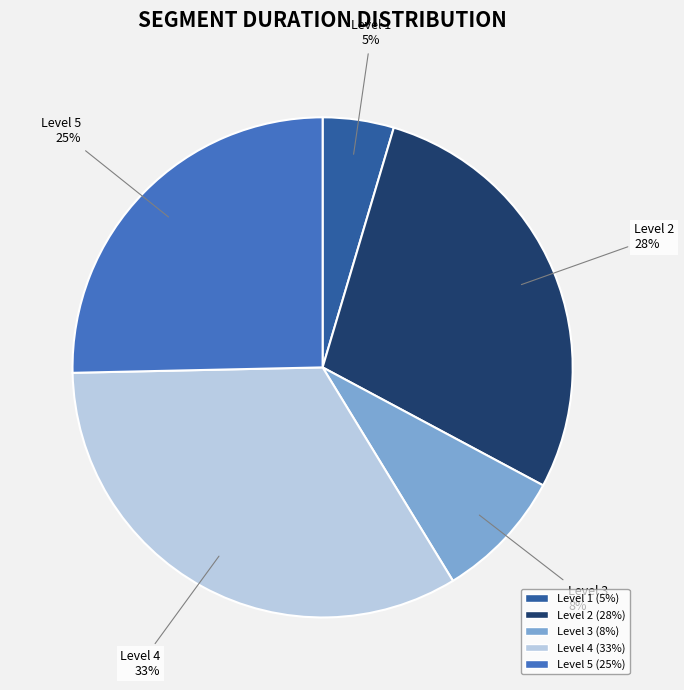

The Level 2 slice represents 28% of the pie. True or false?

True